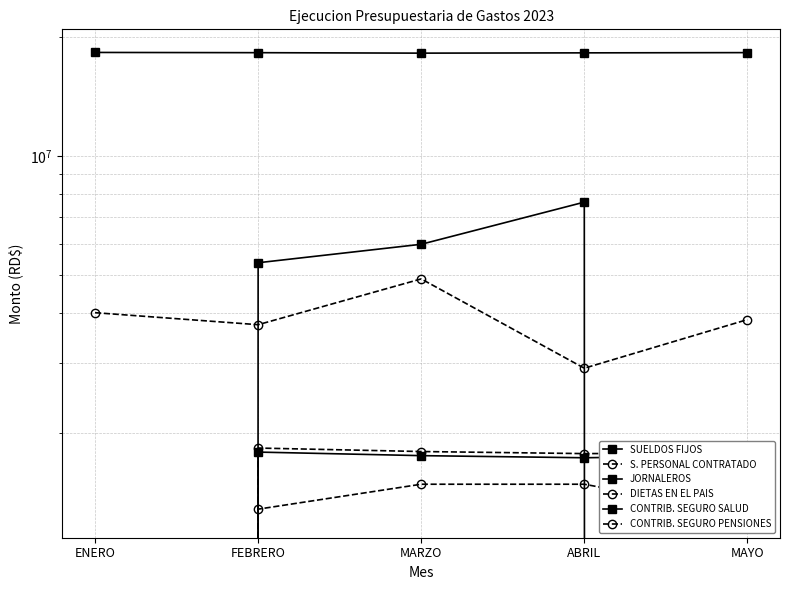

Rank the series by their maximum value, from highest to lowest.

SUELDOS FIJOS, JORNALEROS, S. PERSONAL CONTRATADO, CONTRIB. SEGURO PENSIONES, CONTRIB. SEGURO SALUD, DIETAS EN EL PAIS